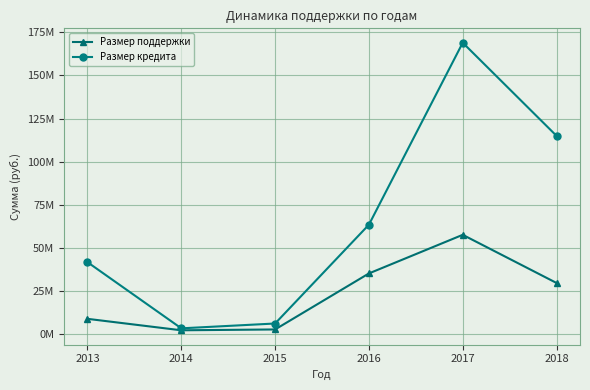

True or false: Размер поддержки has more than 2 points higher than both neighbors.

False